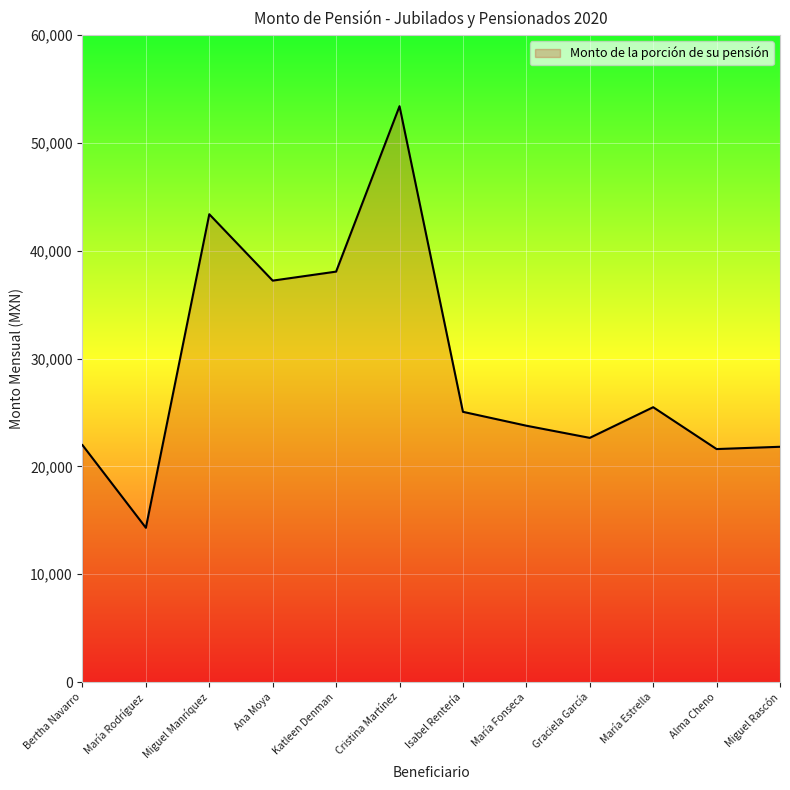

Read the value at María Fonseca.

23776.1